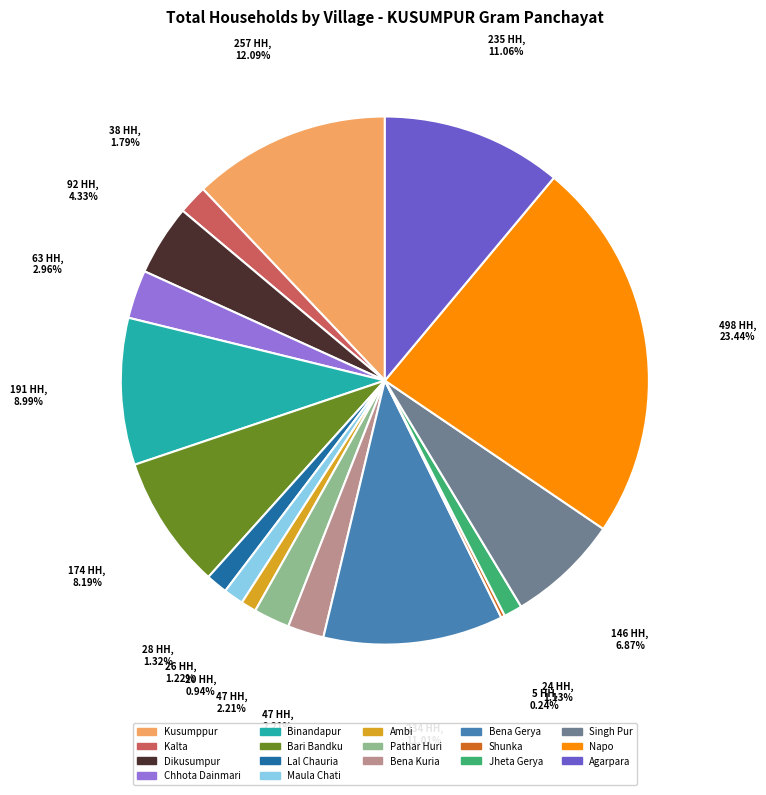

Is it true that Chhota Dainmari is 3% of the pie?

True